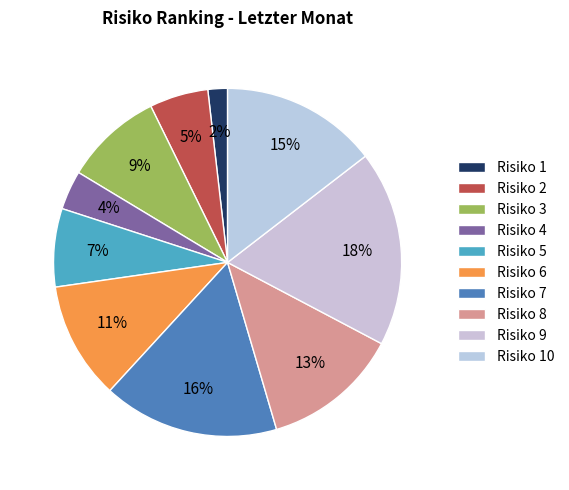

How many slices are in this pie chart?

10